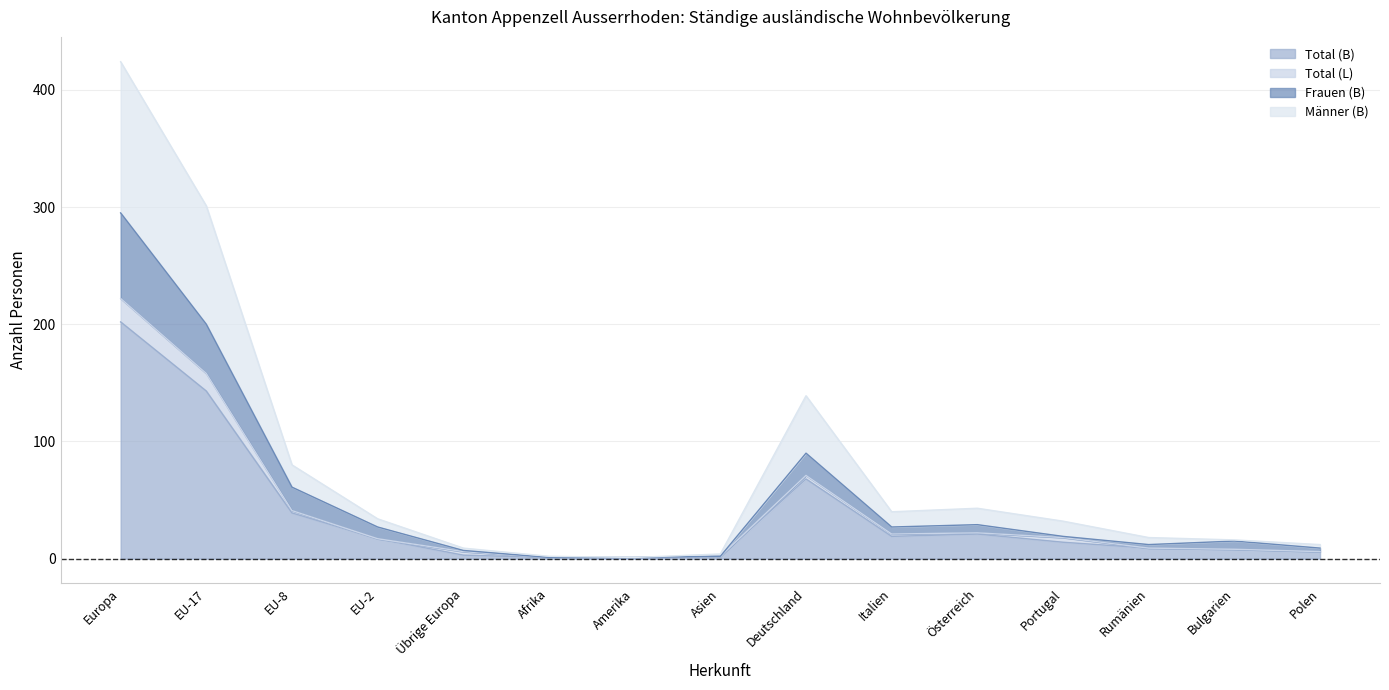

Which category has the lowest value across all series?

Amerika